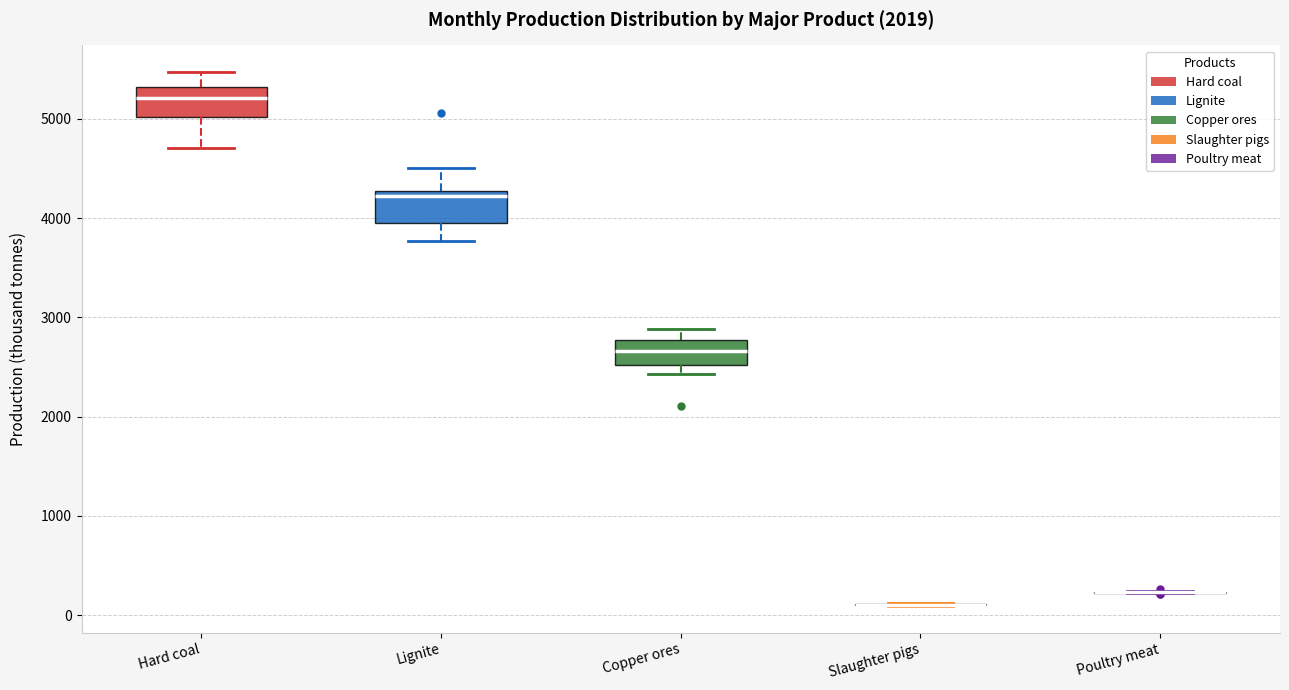

Reading left to right, read every box against the y-axis: the position of its median line, the range the box covers, and the ends of its whiskers. The values are not printed on the chart, so give them approximately, as read against the axis.

Hard coal: median 5200, box 5000 to 5300, whiskers 4700 to 5500
Lignite: median 4200, box 4000 to 4300, whiskers 3800 to 4500
Copper ores: median 2700, box 2500 to 2800, whiskers 2400 to 2900
Slaughter pigs: box collapsed to a line at 100, whiskers 100 to 100
Poultry meat: box collapsed to a line at 200, whiskers 200 to 200